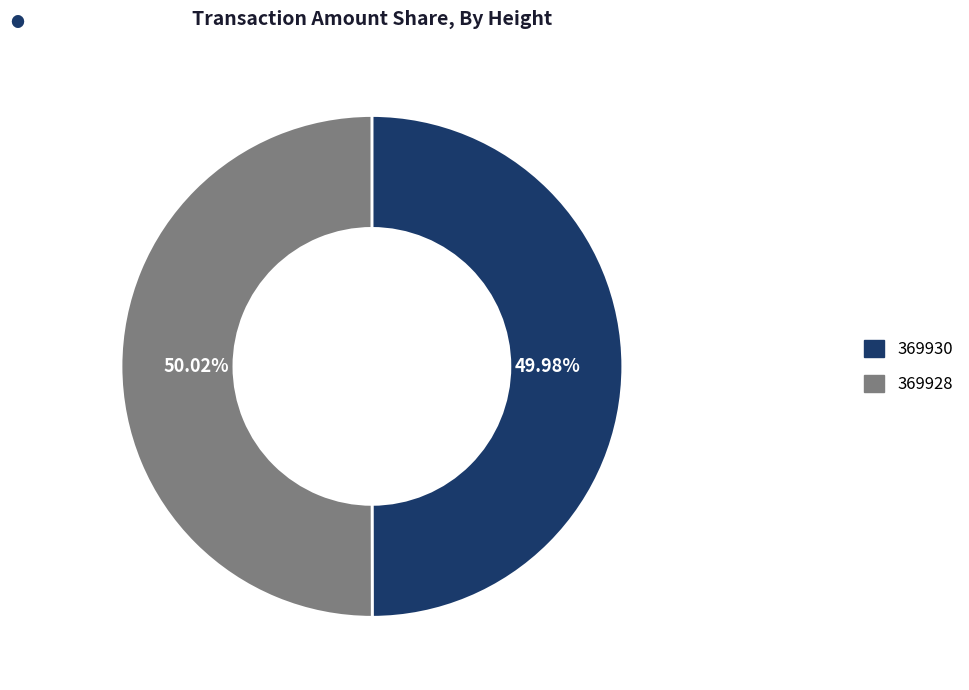

How many slices are in this pie chart?

2